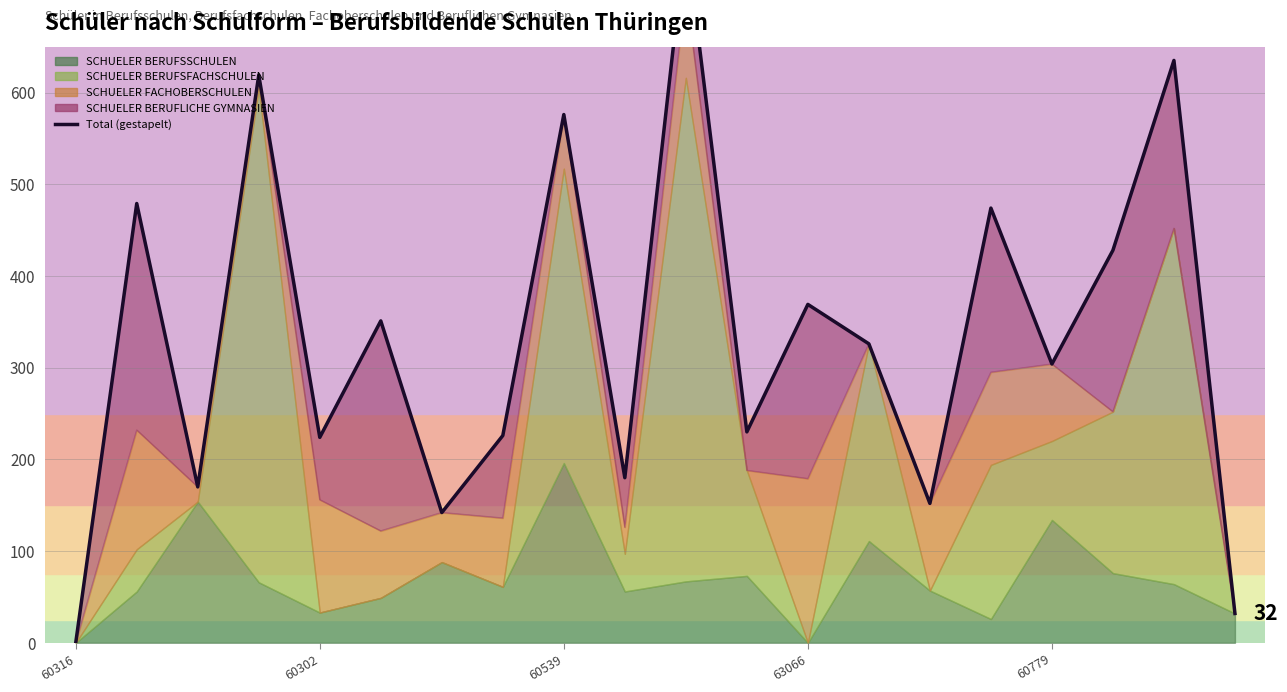

Approximately how many times larger is the value at 17 compared to 6?

3.0